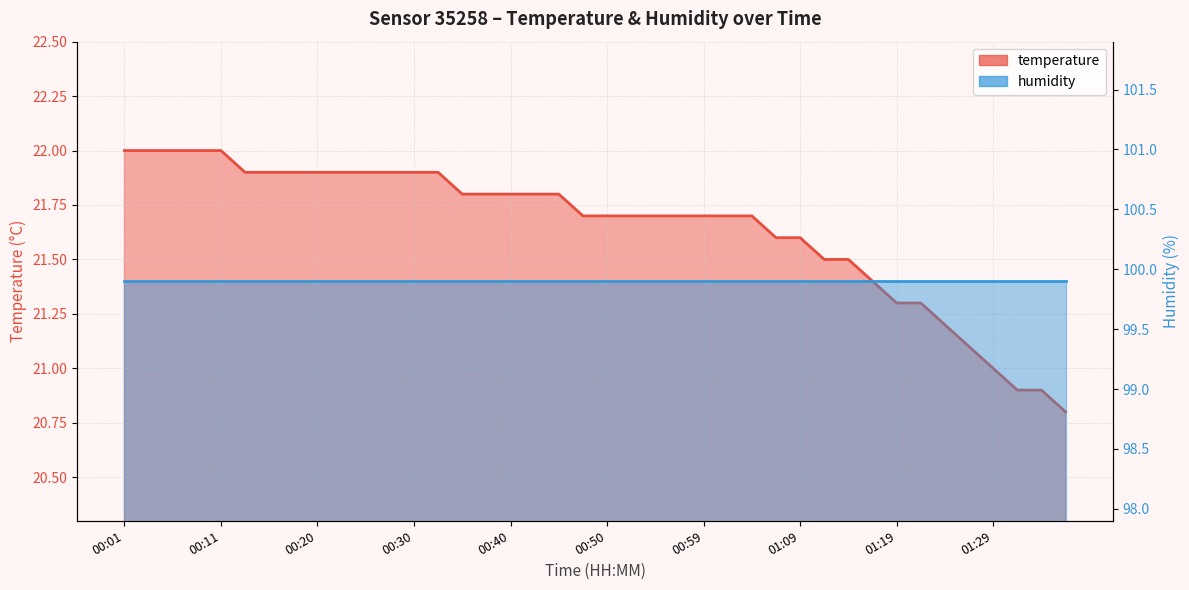

Which label corresponds to the largest value in the chart?

00:01